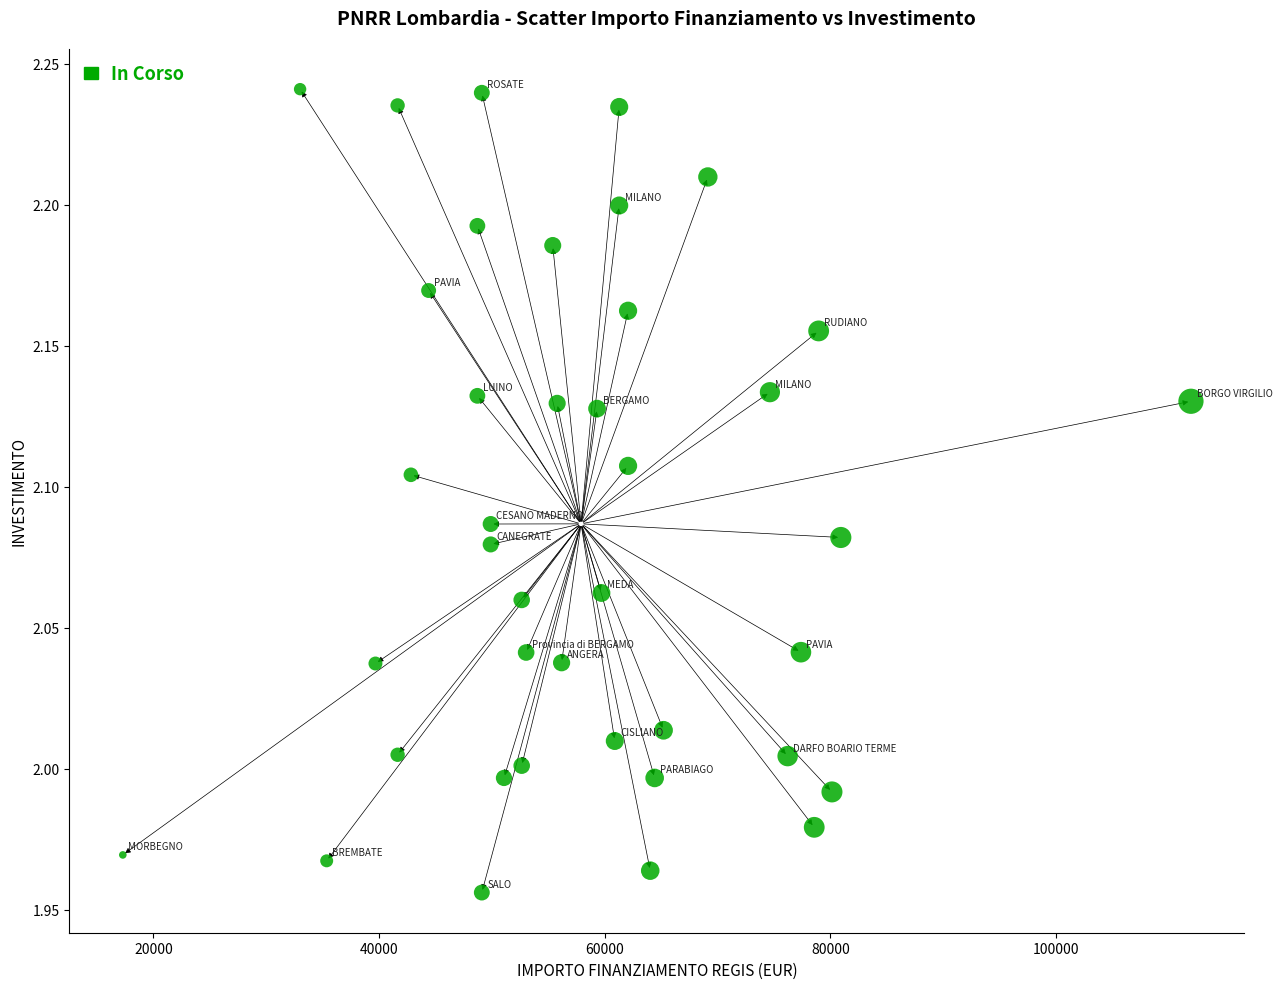

What is the range of Y values (max minus min)?

0.3